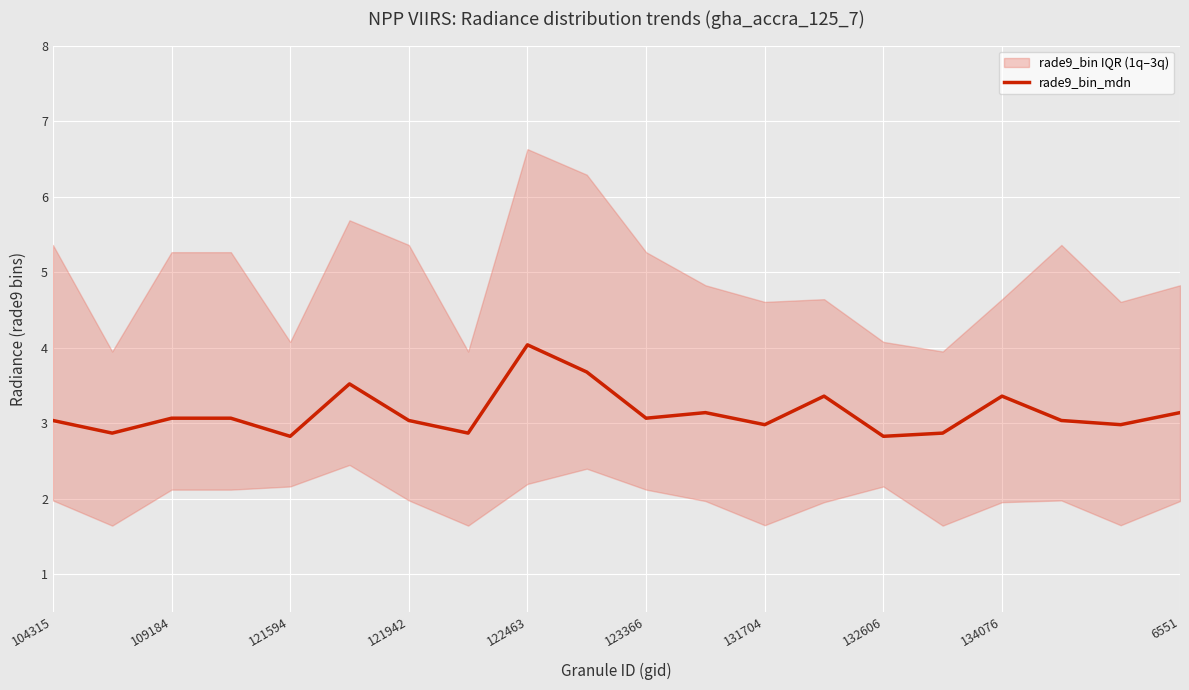

The value of rade9_bin_mdn at 134076 is 3.4. True or false?

True